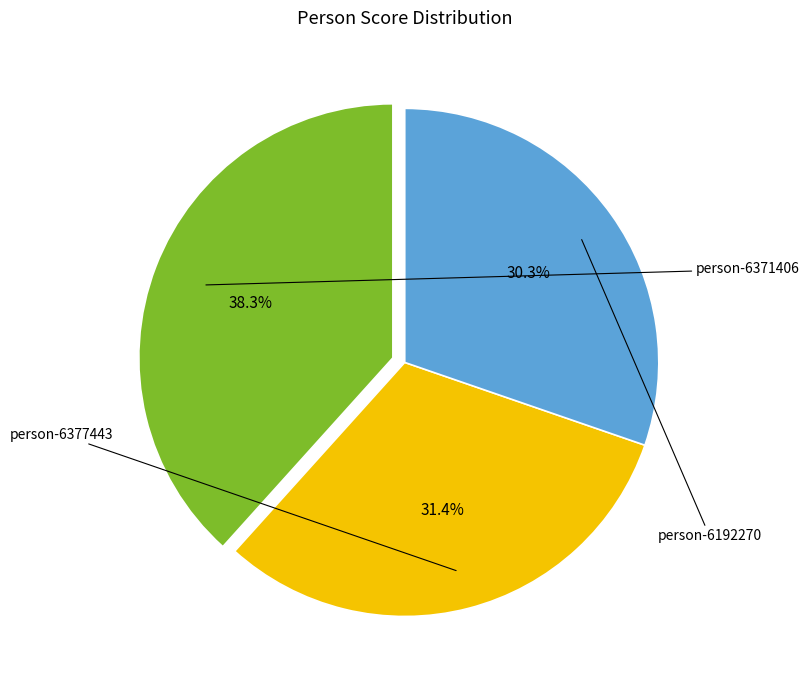

Count the number of slices in the pie.

3